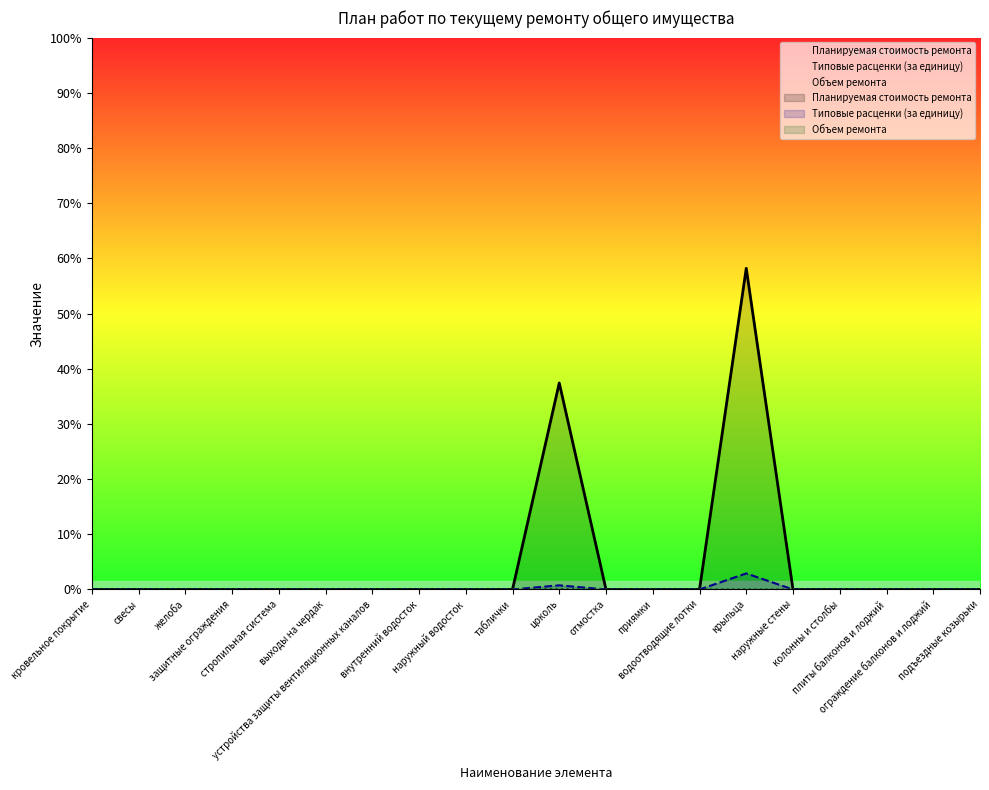

What is the difference between the maximum and minimum values in the Планируемая стоимость ремонта series?

29099.0